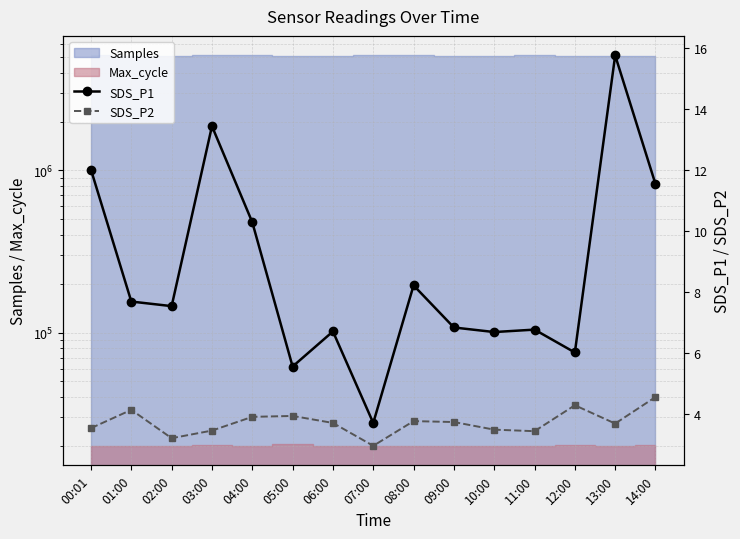

What is the greatest value displayed?

15.8